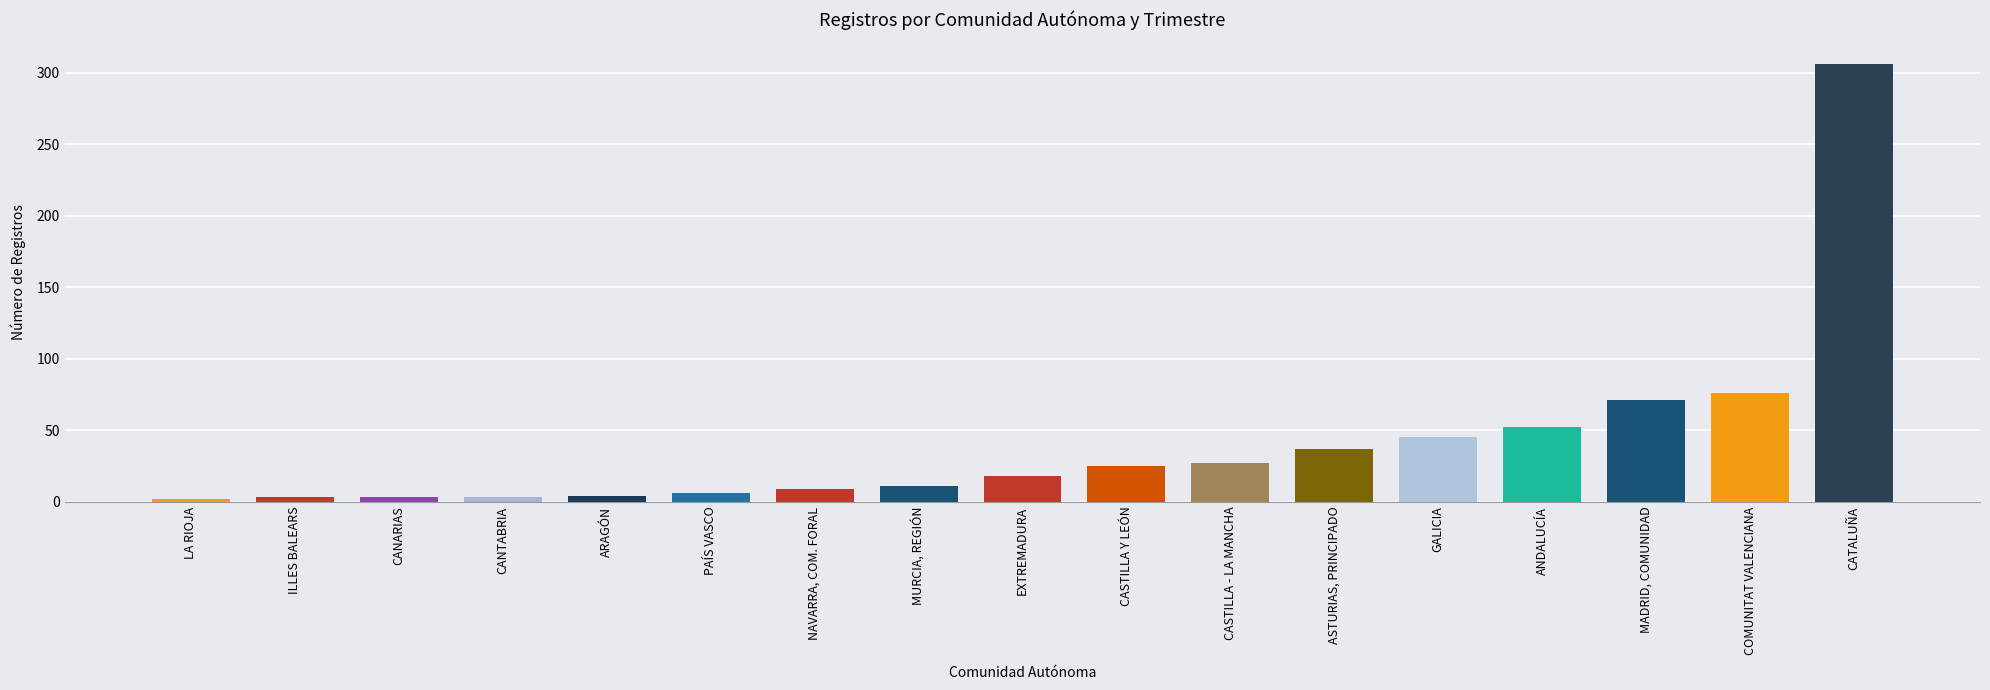

At which label is the value closest to 154?

COMUNITAT VALENCIANA